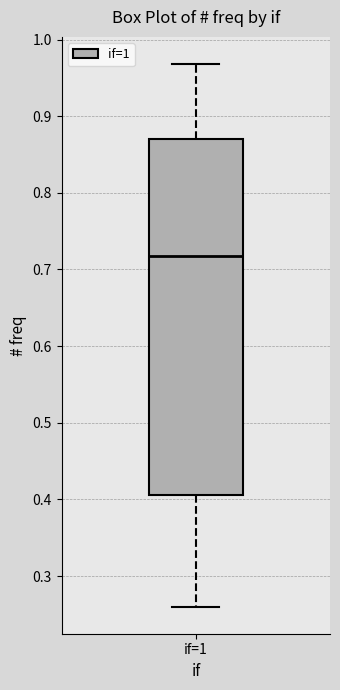

Transcribe this box plot: give where the median line is, the range the box spans, and where the two whiskers end, as read against the y-axis. The values are not printed on the chart, so give them approximately, as read against the axis.

median 0.72, box 0.41 to 0.87, whiskers 0.26 to 0.97